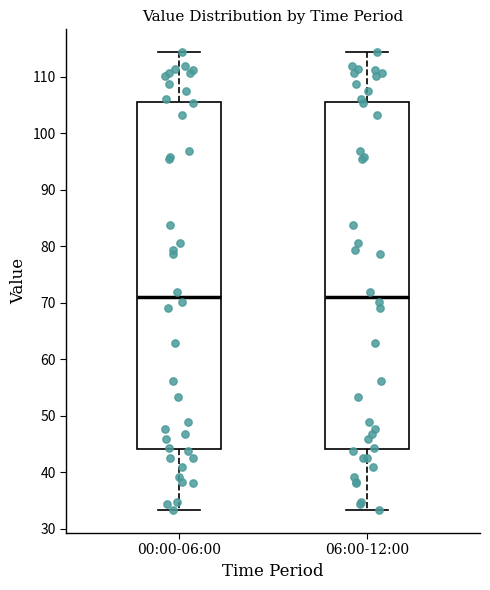

Reading left to right, transcribe this box plot: for each box, give where its median line is, the range the box spans, and where its two whiskers end, as read against the y-axis. The values are not printed on the chart, so give them approximately, as read against the axis.

00:00-06:00: median 71, box 44 to 106, whiskers 33 to 114
06:00-12:00: median 71, box 44 to 106, whiskers 33 to 114